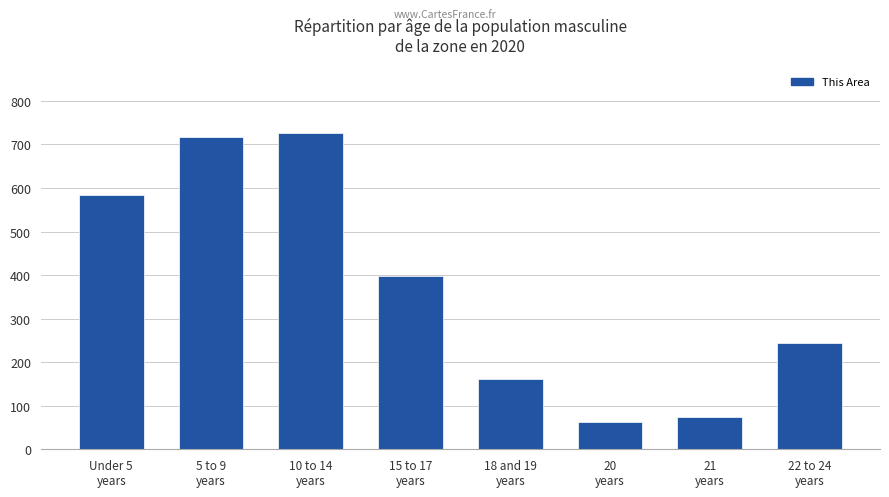

List the labels in order of value, smallest first.

20
years, 21
years, 18 and 19
years, 22 to 24
years, 15 to 17
years, Under 5
years, 5 to 9
years, 10 to 14
years